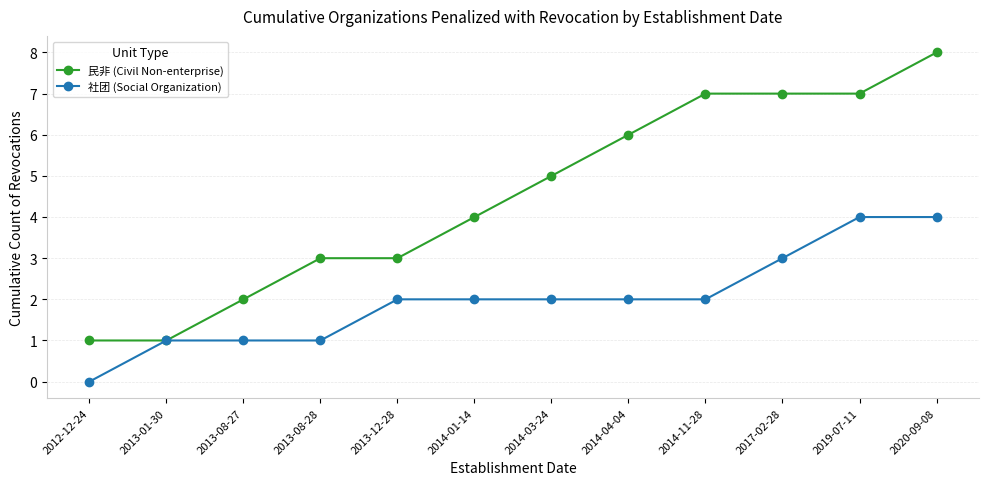

True or false: 社团 (Social Organization) has a value of 2 at 2013-08-27.

False